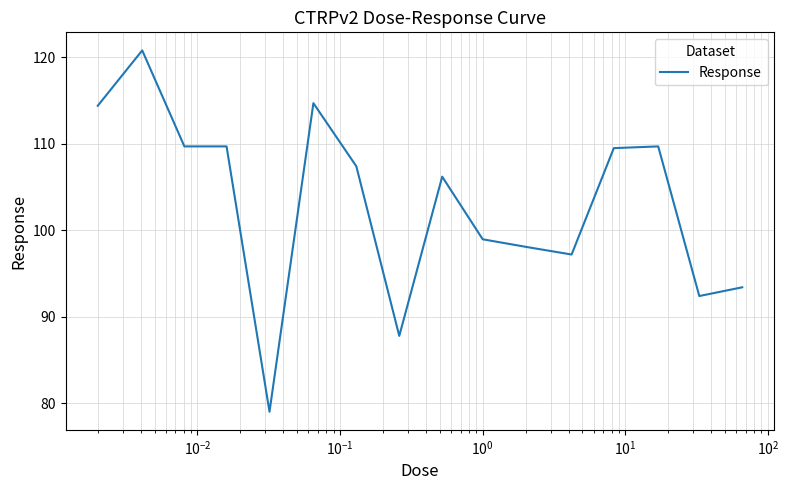

How many values are below 107?

8